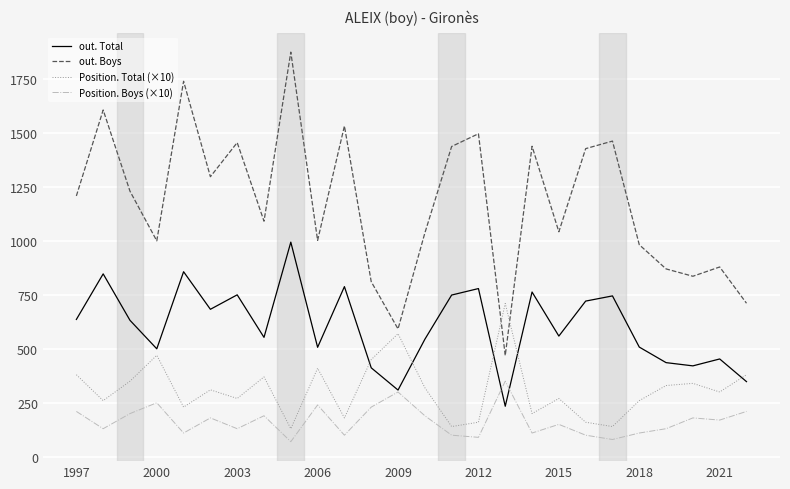

At how many categories does at least one series exceed 944?

19